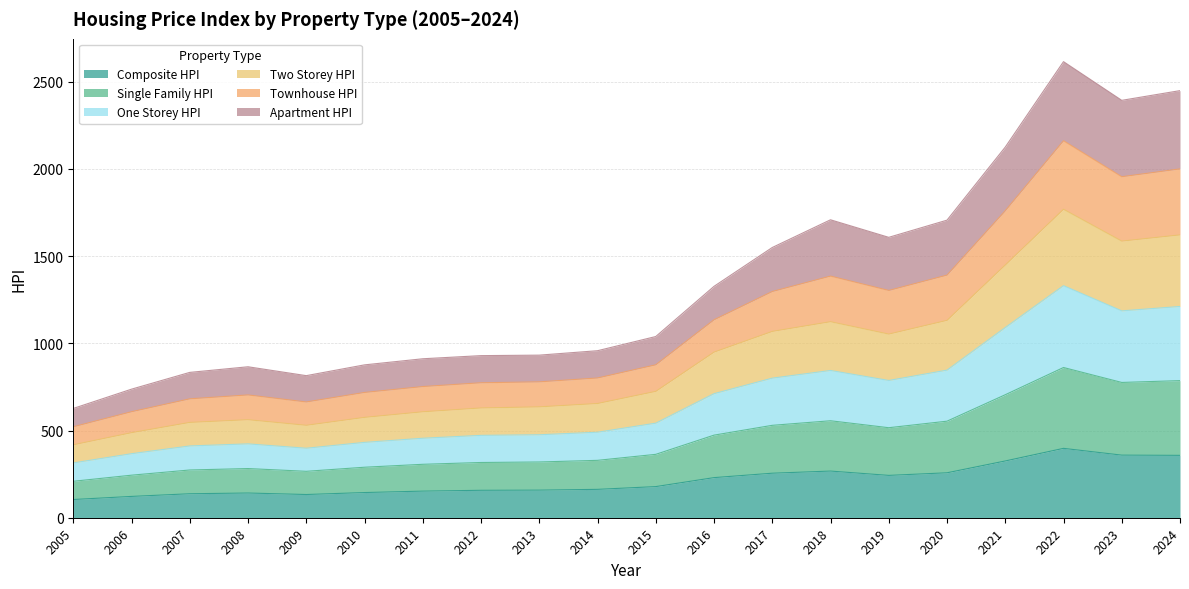

True or false: Townhouse_HPI and One_Storey_HPI intersect in this chart.

False